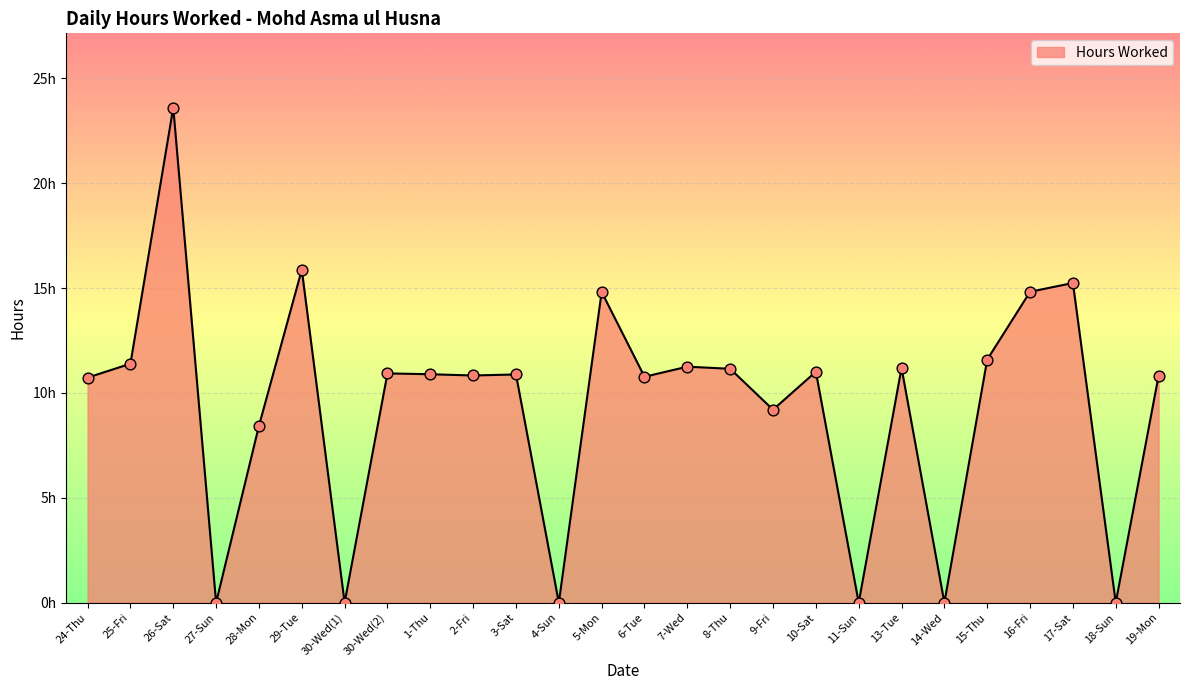

Between 8-Thu and 4-Sun, which is larger?

8-Thu